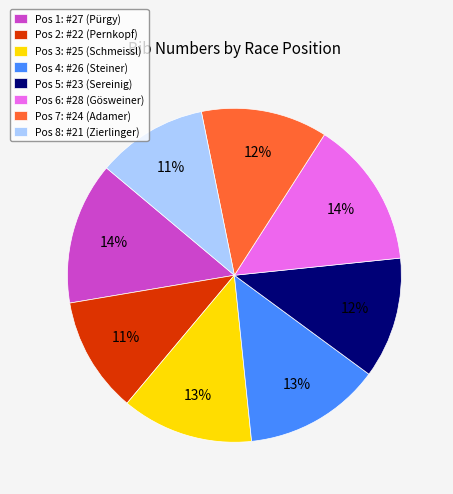

Do Pos 1: #27 (Pürgy) and Pos 5: #23 (Sereinig) together represent more than half of the pie?

No